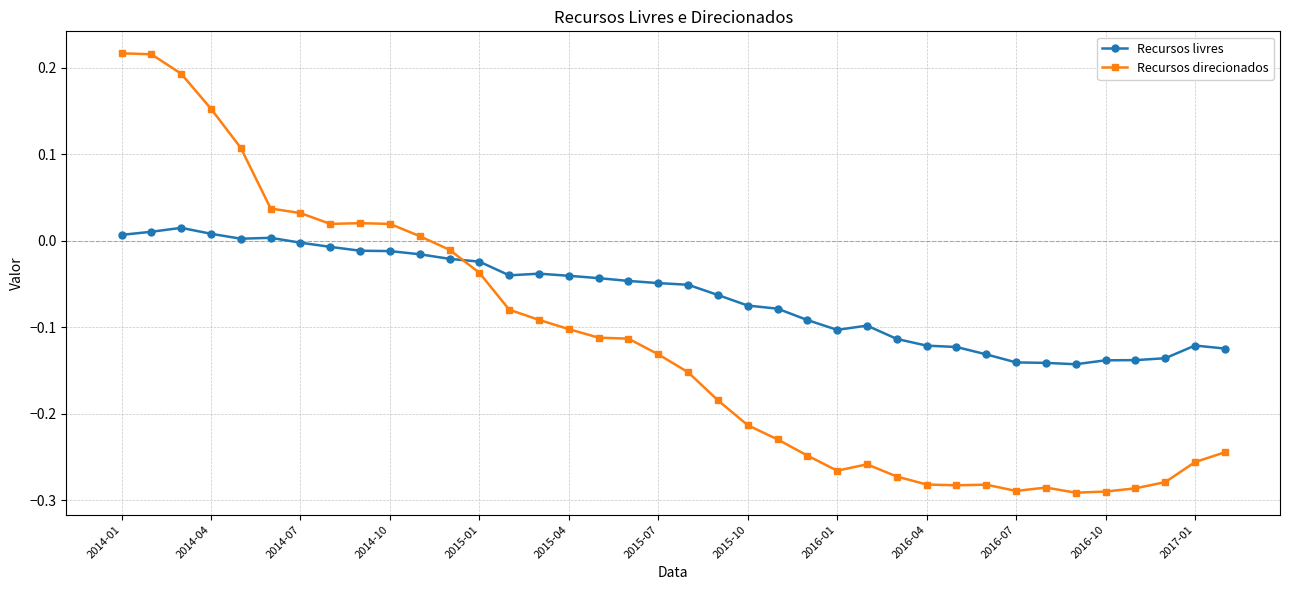

What is the sum of all Recursos direcionados values?

-4.6